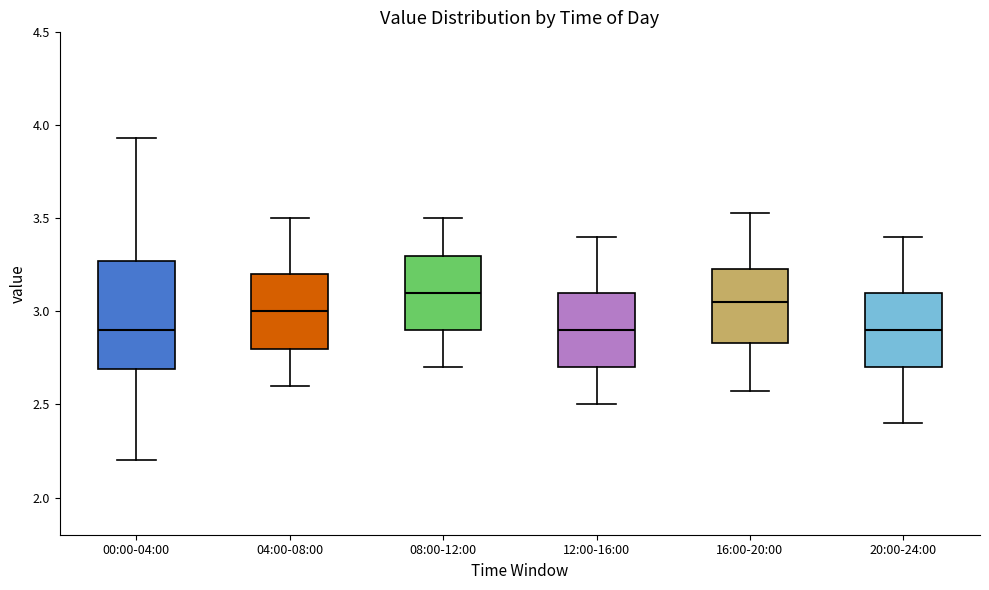

Comparing the boxes themselves (not the whiskers), which one is the tallest?

00:00-04:00